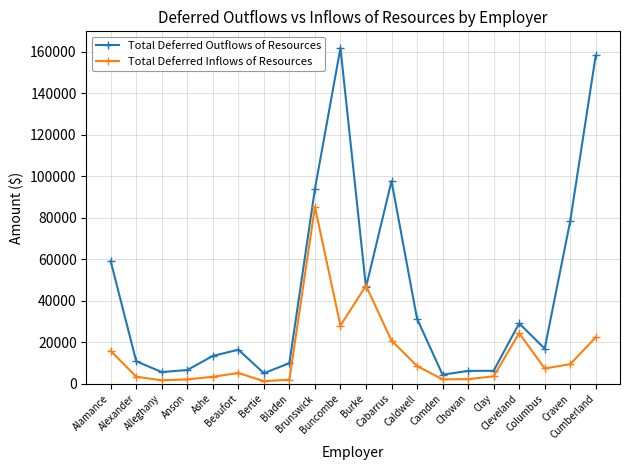

What is the highest value of the Total Deferred Outflows of Resources series?

161781